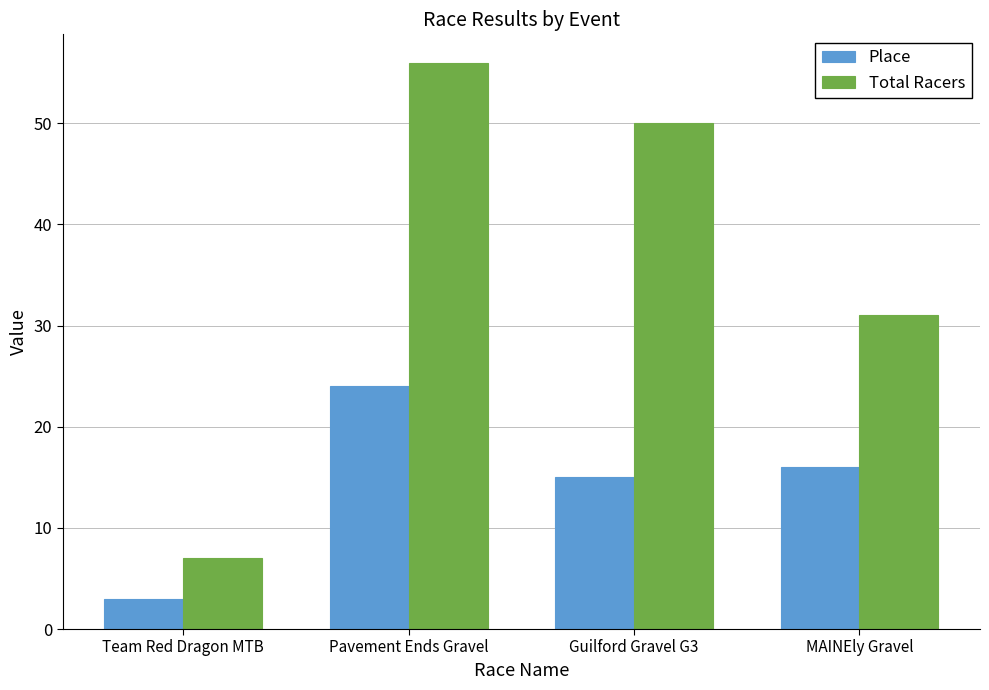

What is the difference between the maximum and second lowest values in the Place series?

9